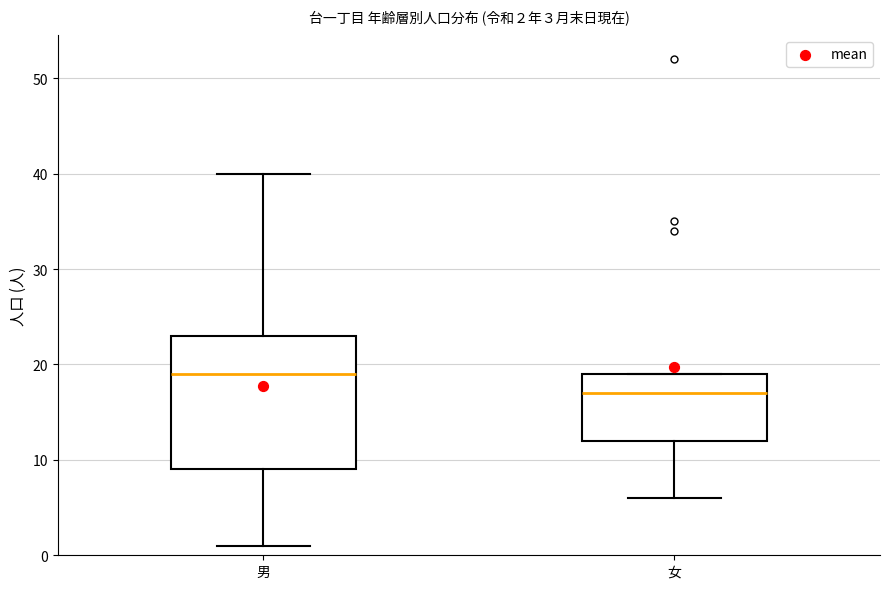

Which box has the lowest median line?

女